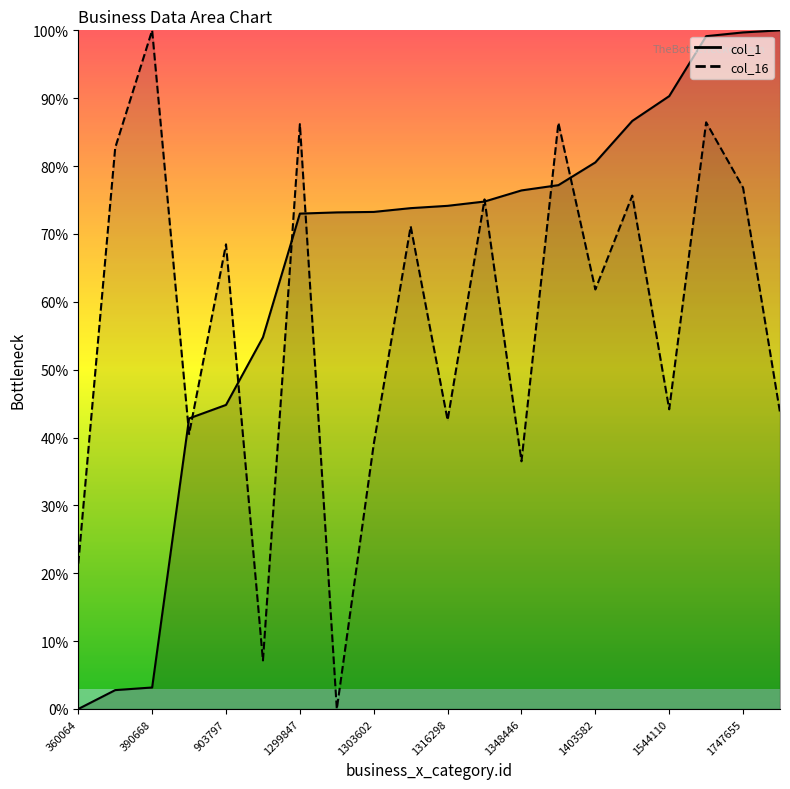

How many positive values does the col_1 series have?

19